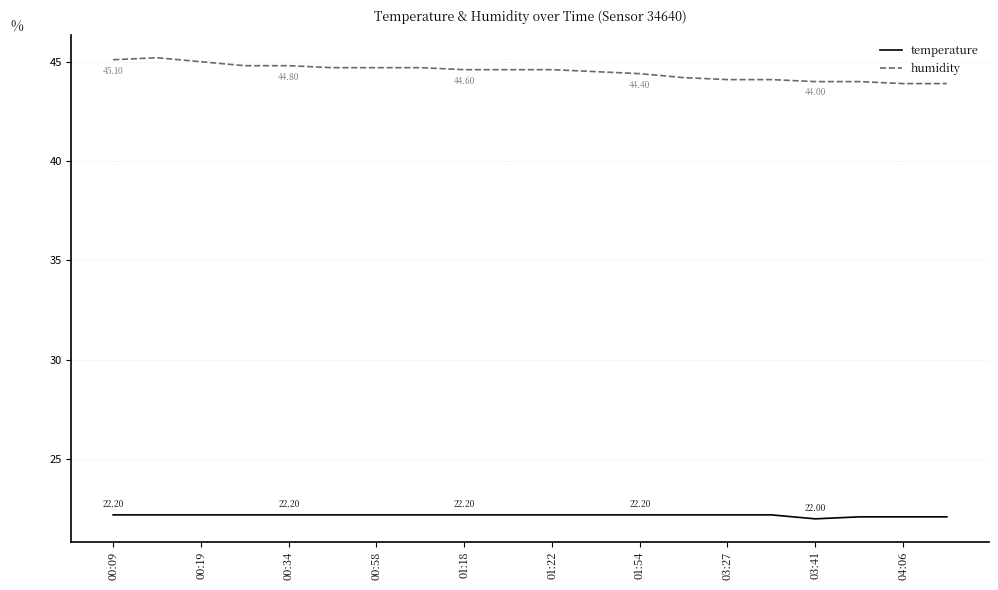

List the series in order of their peak value, highest first.

humidity, temperature